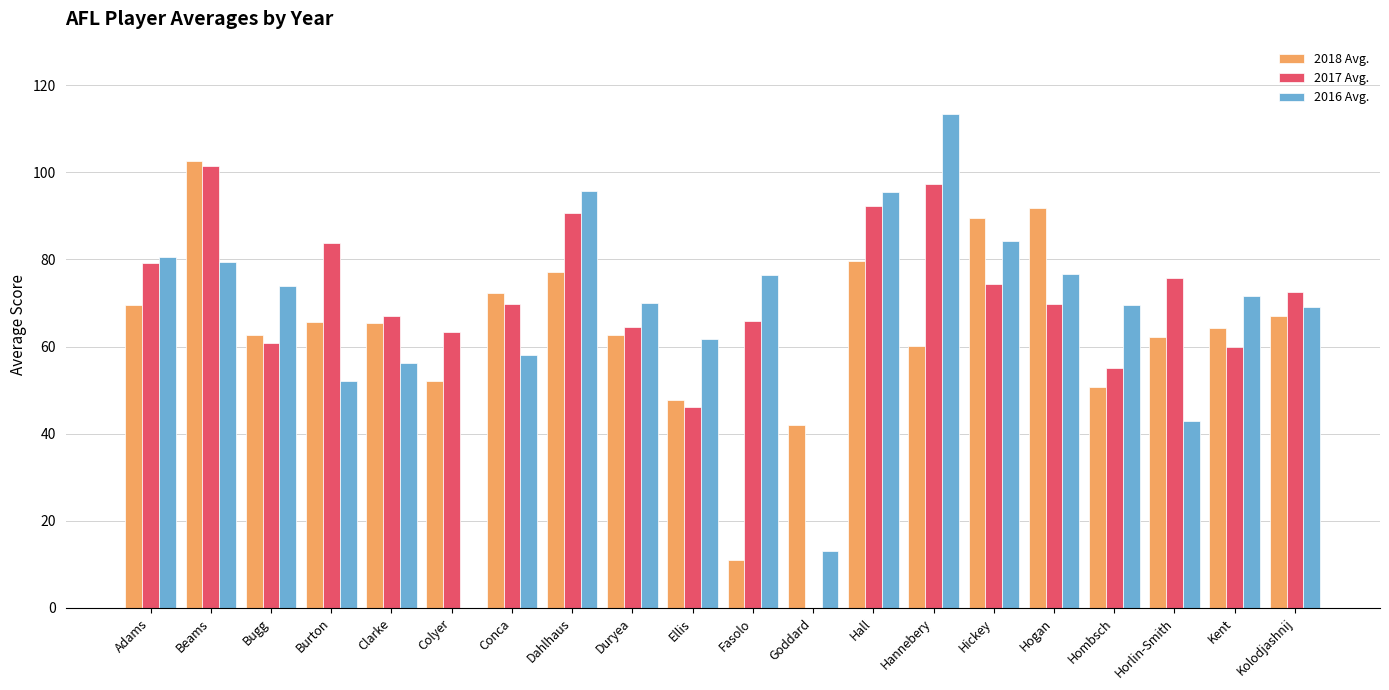

What is the approximate value of 2017 Avg. at Clarke?

67.1